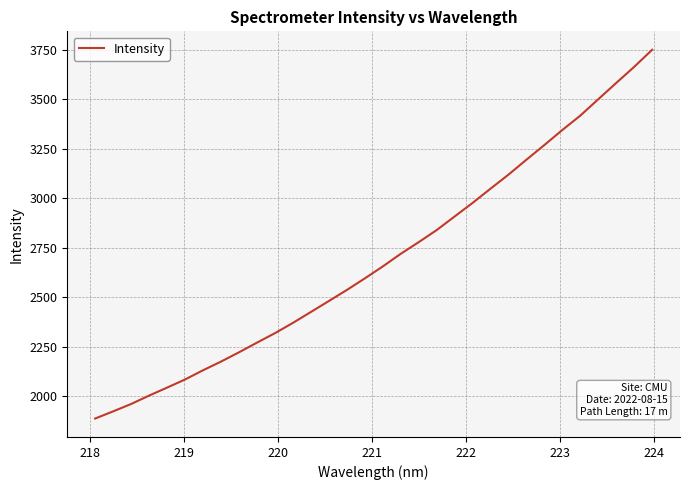

What is the greatest value displayed?

3751.1